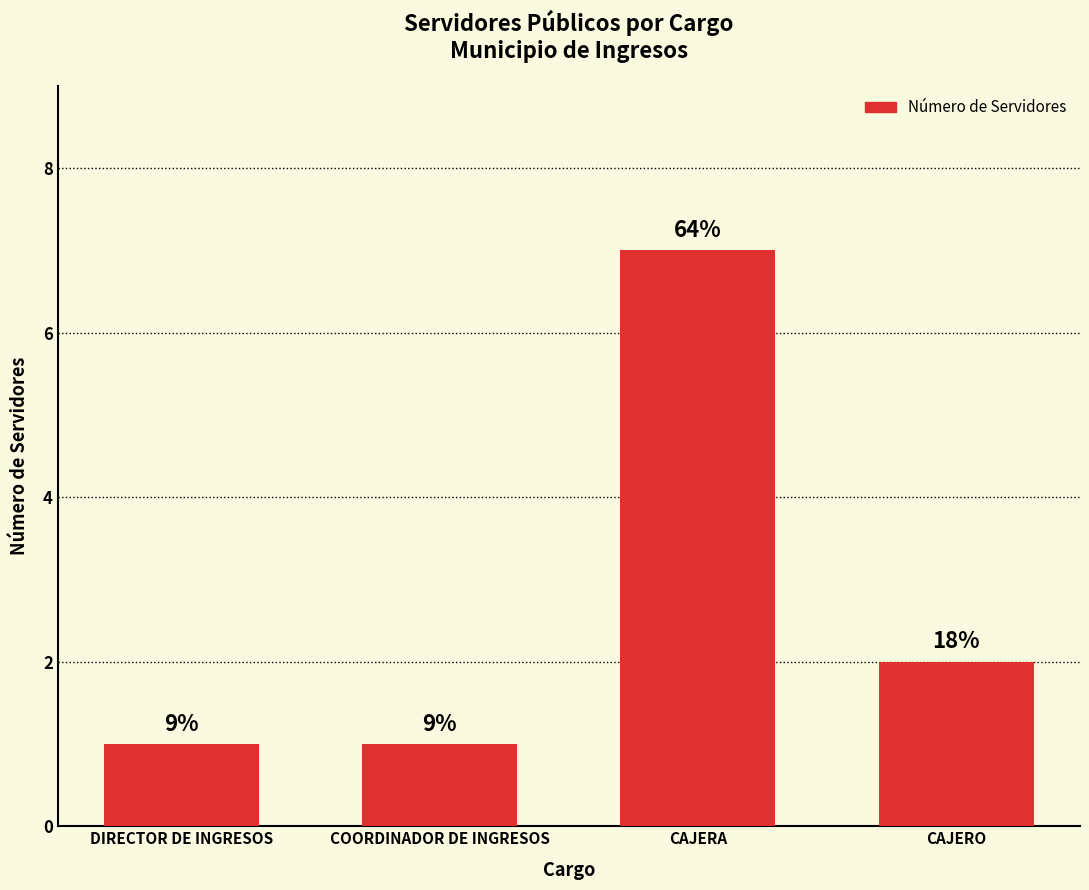

Read the value at COORDINADOR DE INGRESOS.

1